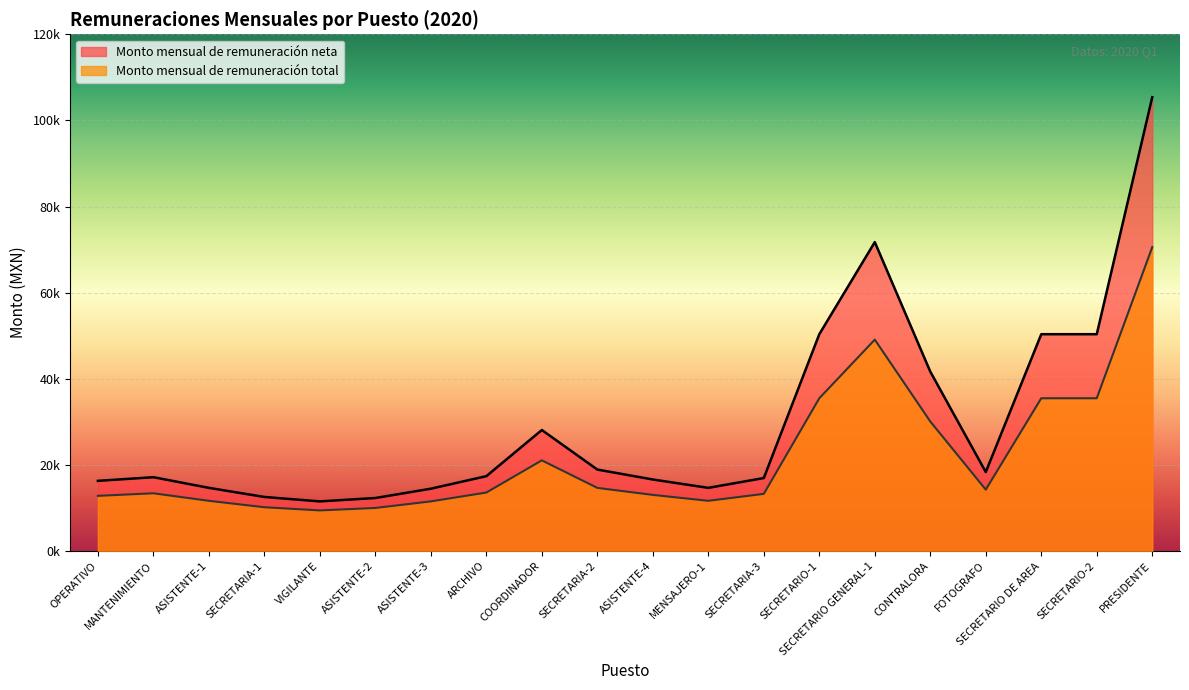

How many values in the Monto mensual de remuneración neta series are below 17384?

10